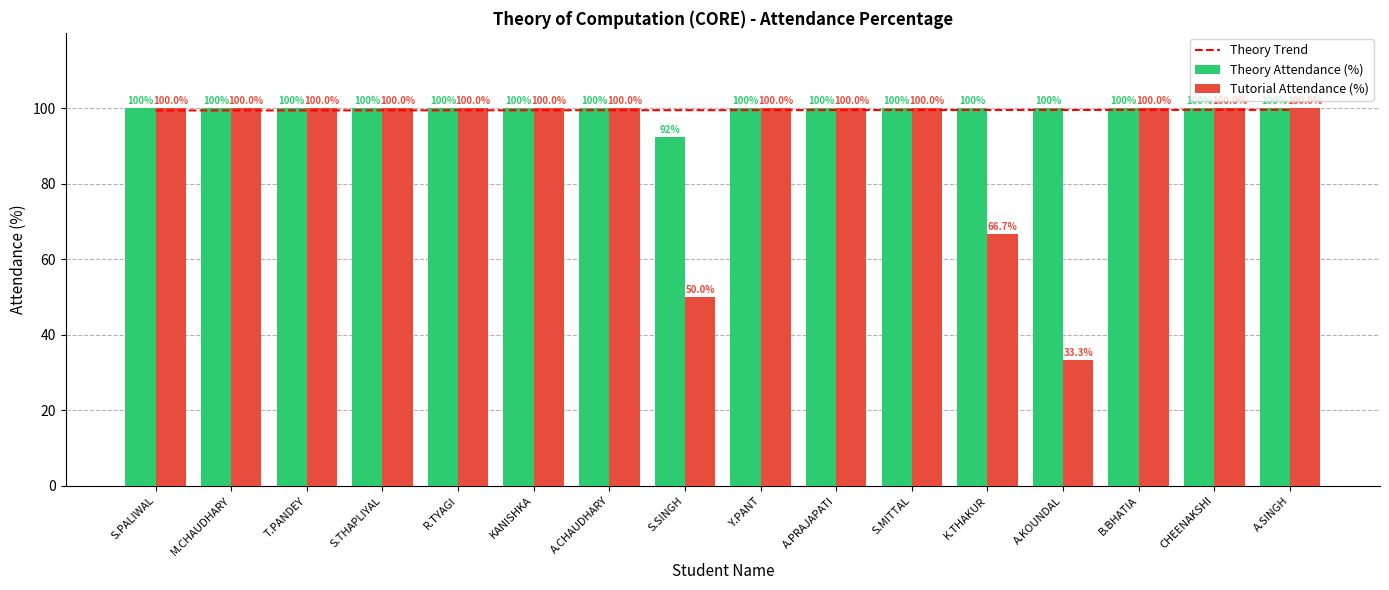

At which category does the chart reach its peak across all series?

S.PALIWAL